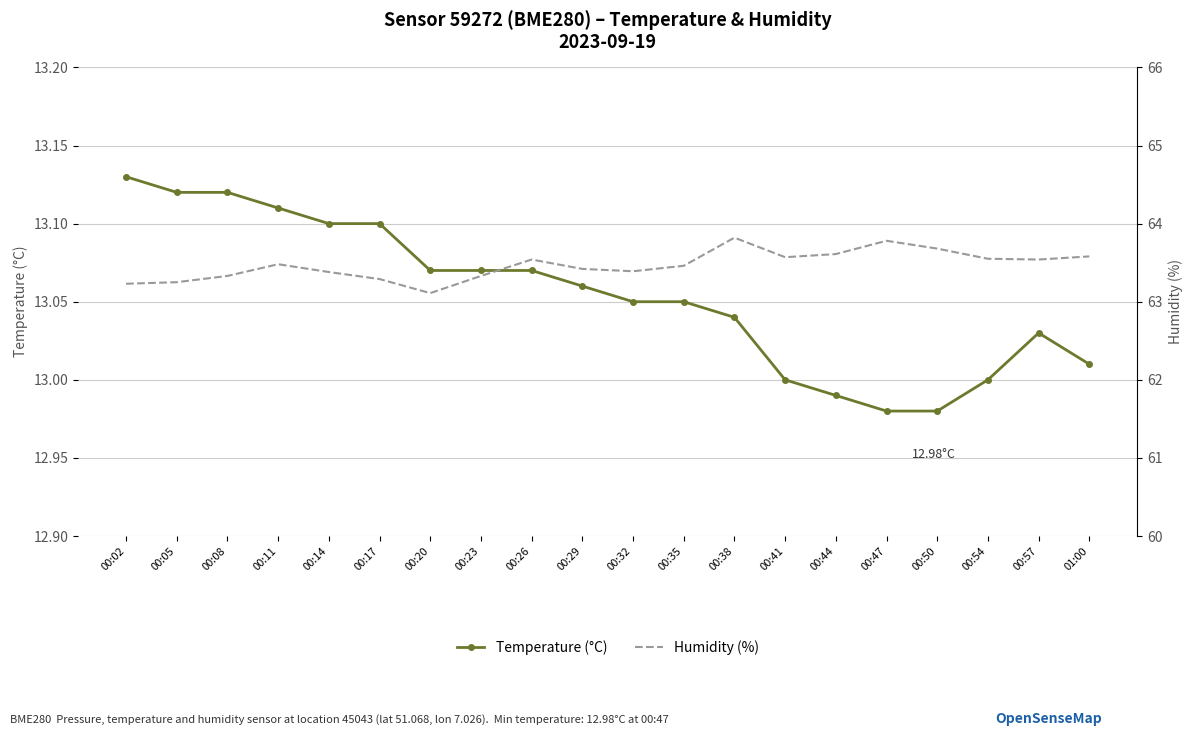

List the labels in order of Temperature (°C) value, largest first.

00:02, 00:05, 00:08, 00:11, 00:14, 00:17, 00:20, 00:23, 00:26, 00:29, 00:32, 00:35, 00:38, 00:57, 01:00, 00:41, 00:54, 00:44, 00:47, 00:50